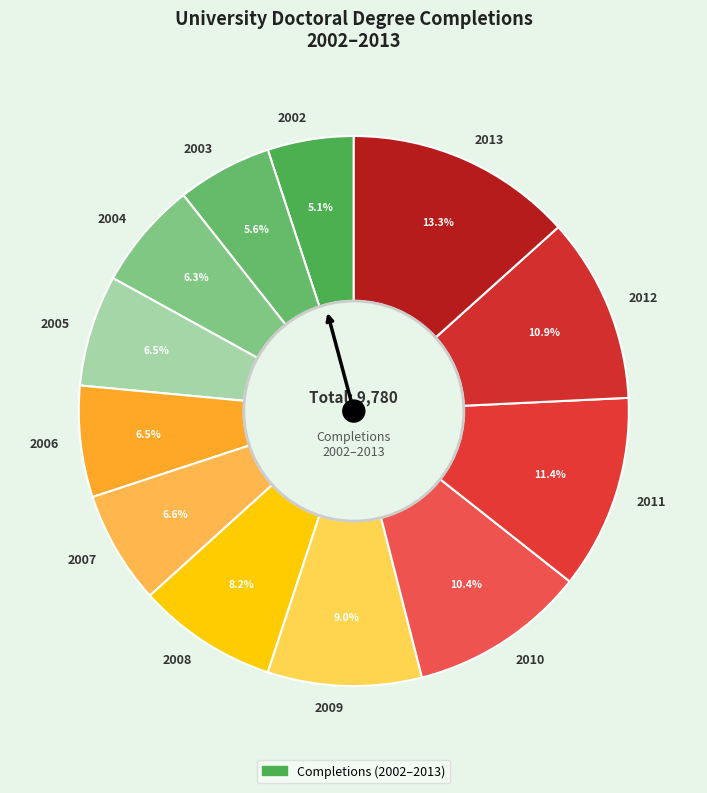

How many slices are in this pie chart?

12